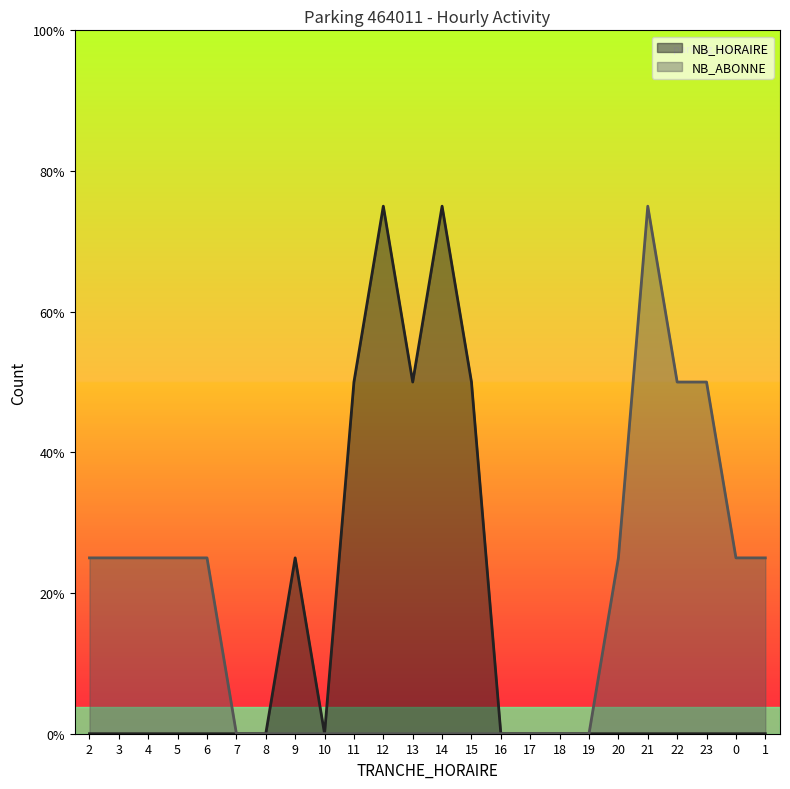

At which category does NB_ABONNE reach its first local peak?

21